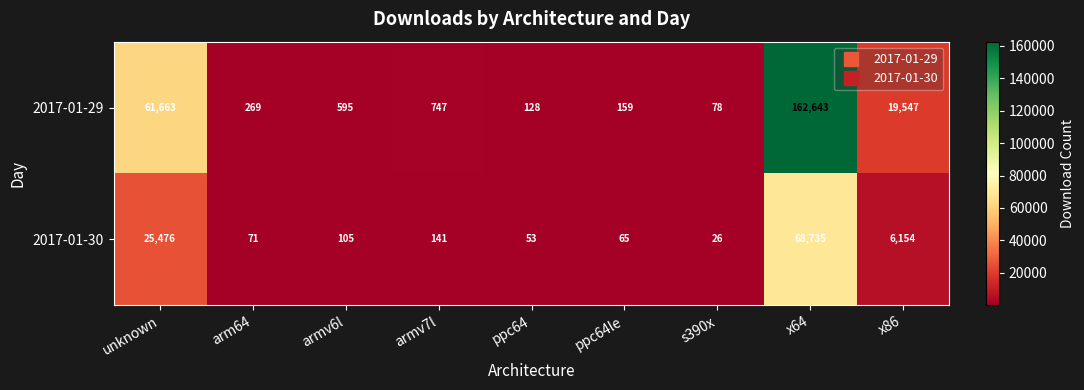

Read the 2017-01-30 value at ppc64le.

65